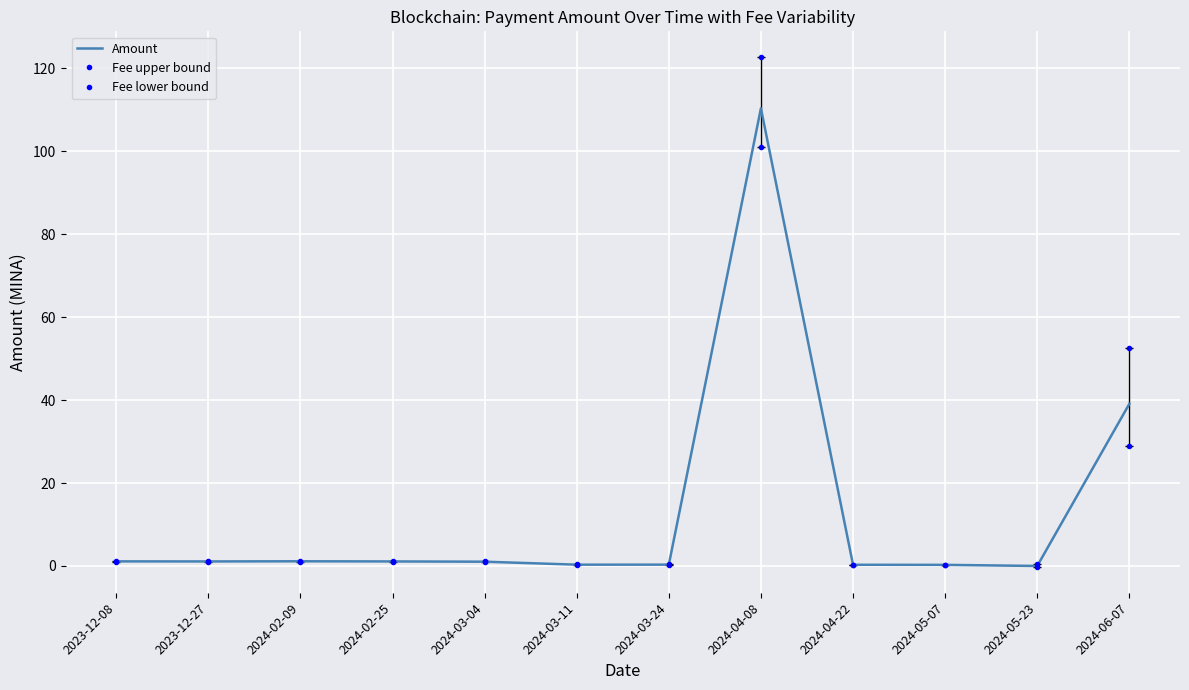

What is the difference between the maximum and minimum values in the Fee upper bound series?

122.5